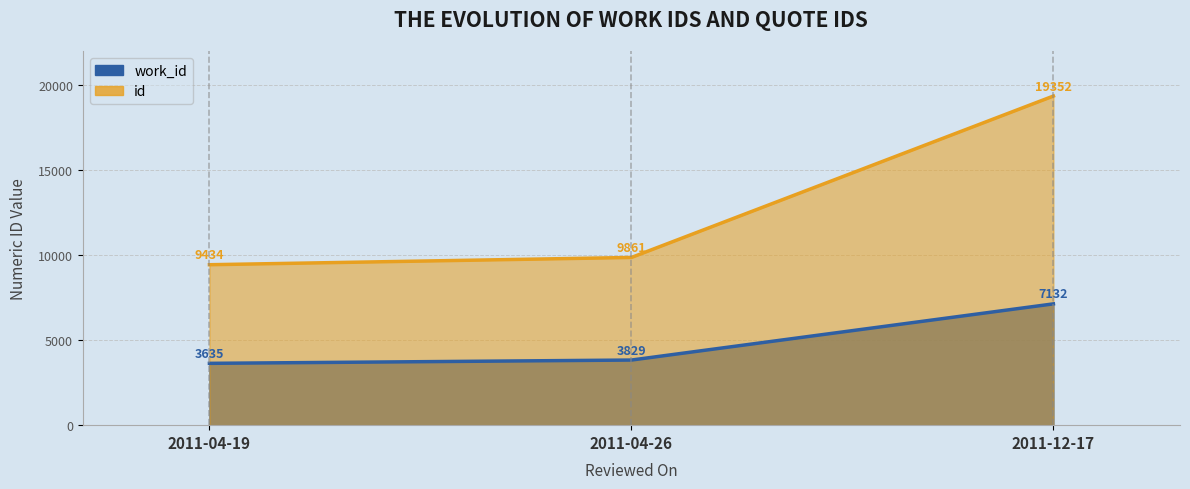

Count the number of data series in this chart.

2